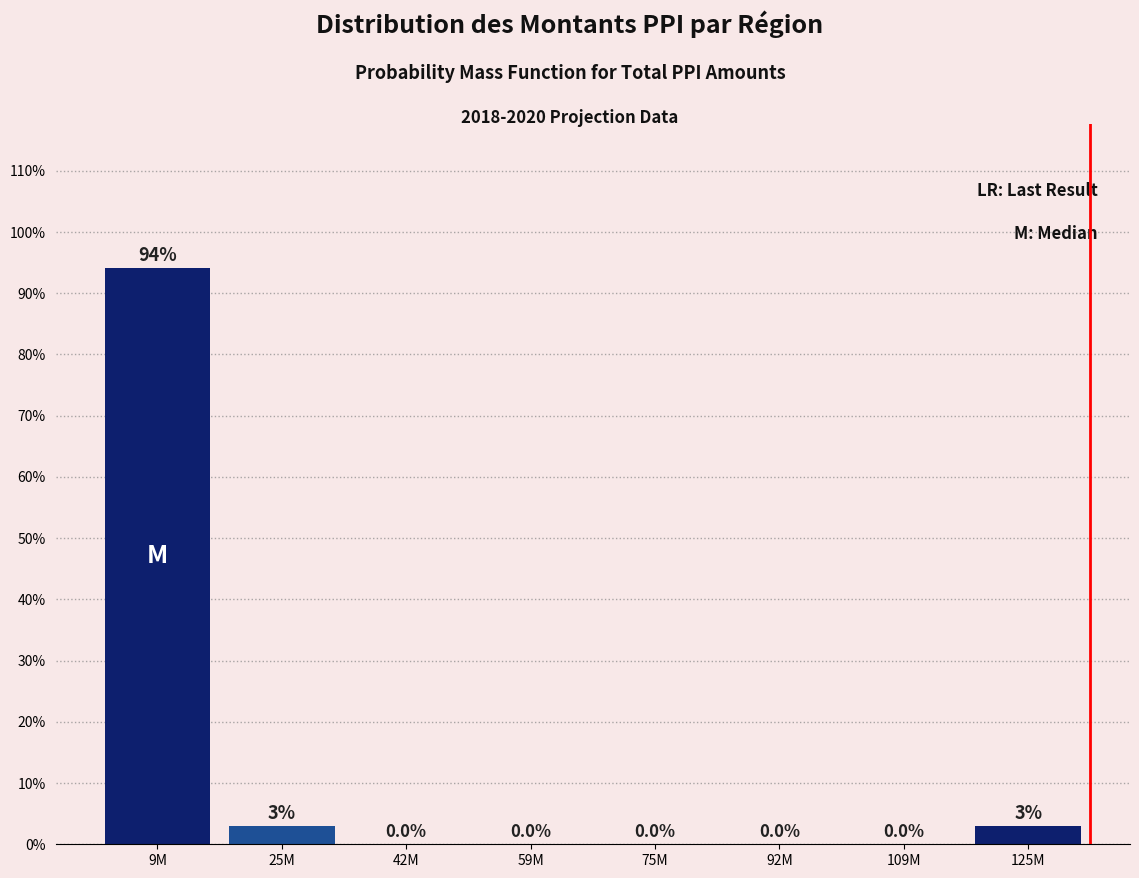

What is the greatest value displayed?

94.1